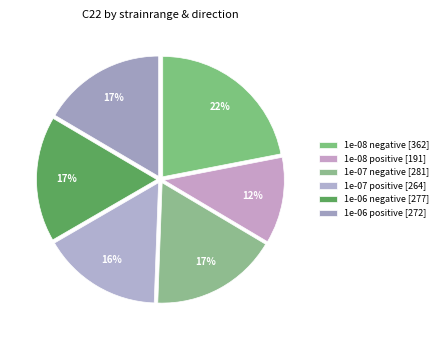

The 1e-08 positive slice represents 20% of the pie. True or false?

False